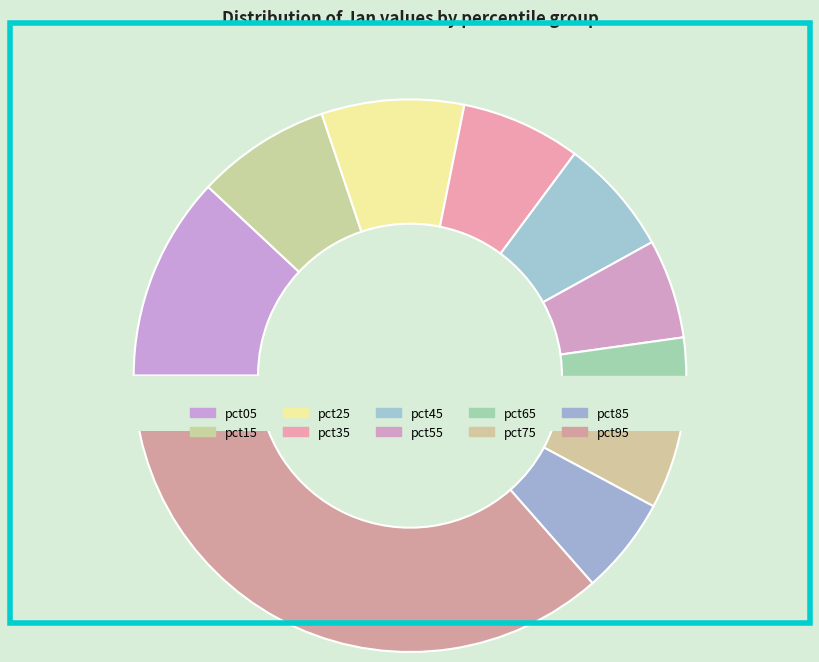

To the nearest percent, what percentage of the pie is pct05?

12%